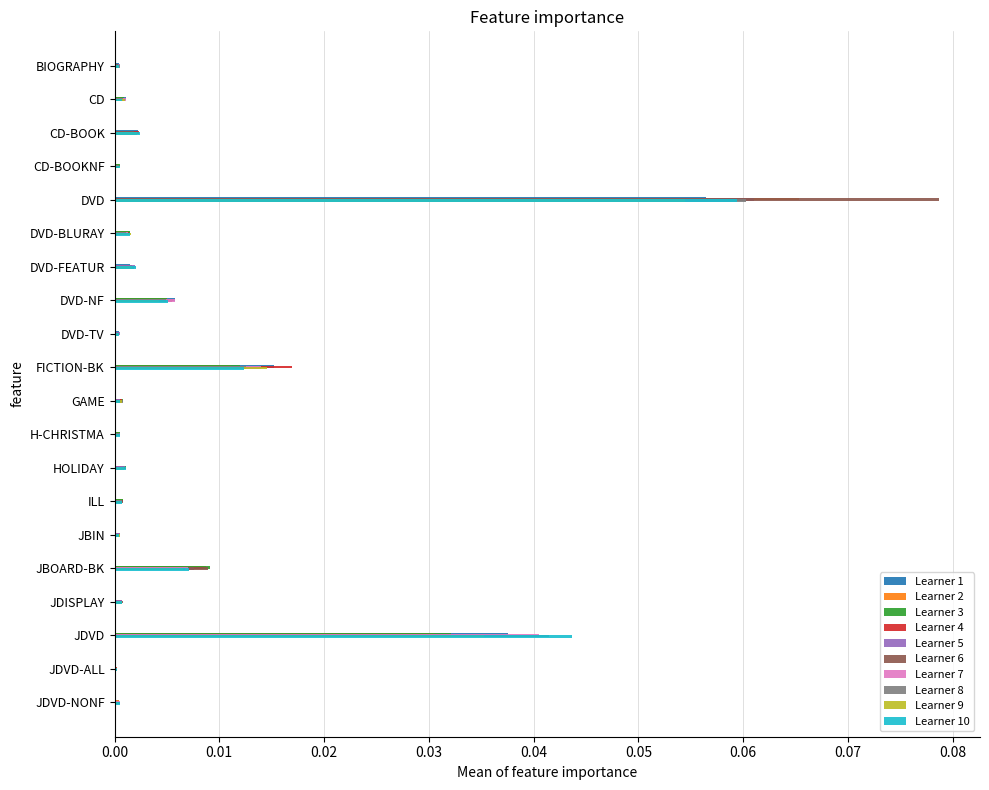

At which category does the chart reach its peak across all series?

DVD